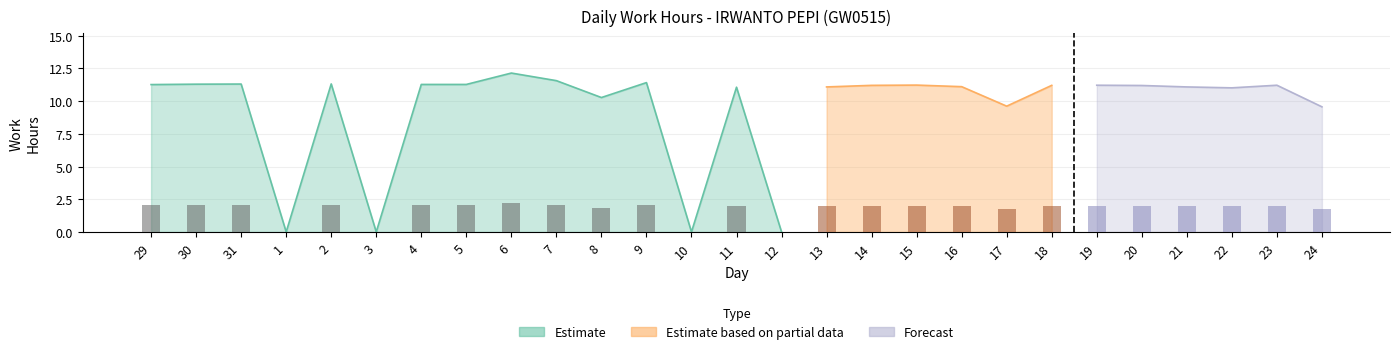

List the labels in order of value, smallest first.

1, 3, 10, 12, 24, 17, 8, 22, 11, 13, 21, 16, 20, 14, 18, 19, 23, 15, 29, 4, 5, 30, 31, 2, 9, 7, 6